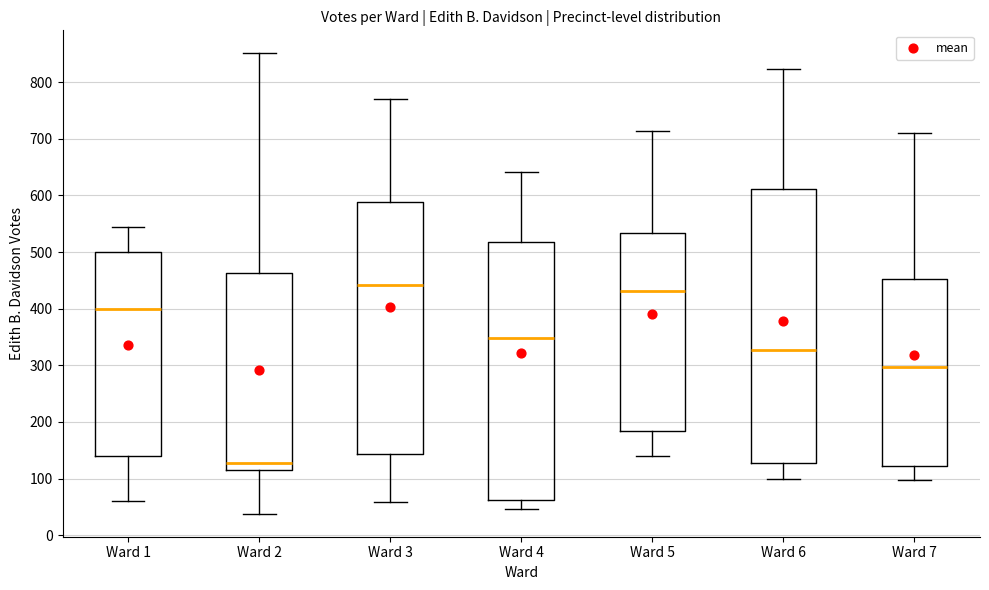

Where is the lower edge of the box for Ward 2 on the y-axis? The values are not printed on the chart, so give them approximately, as read against the axis.

120